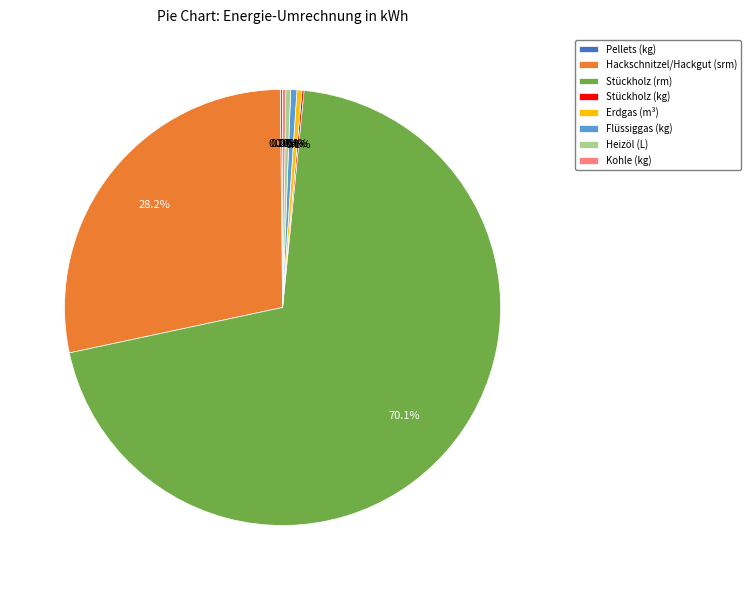

What is the largest slice in the pie chart?

Stückholz (rm)